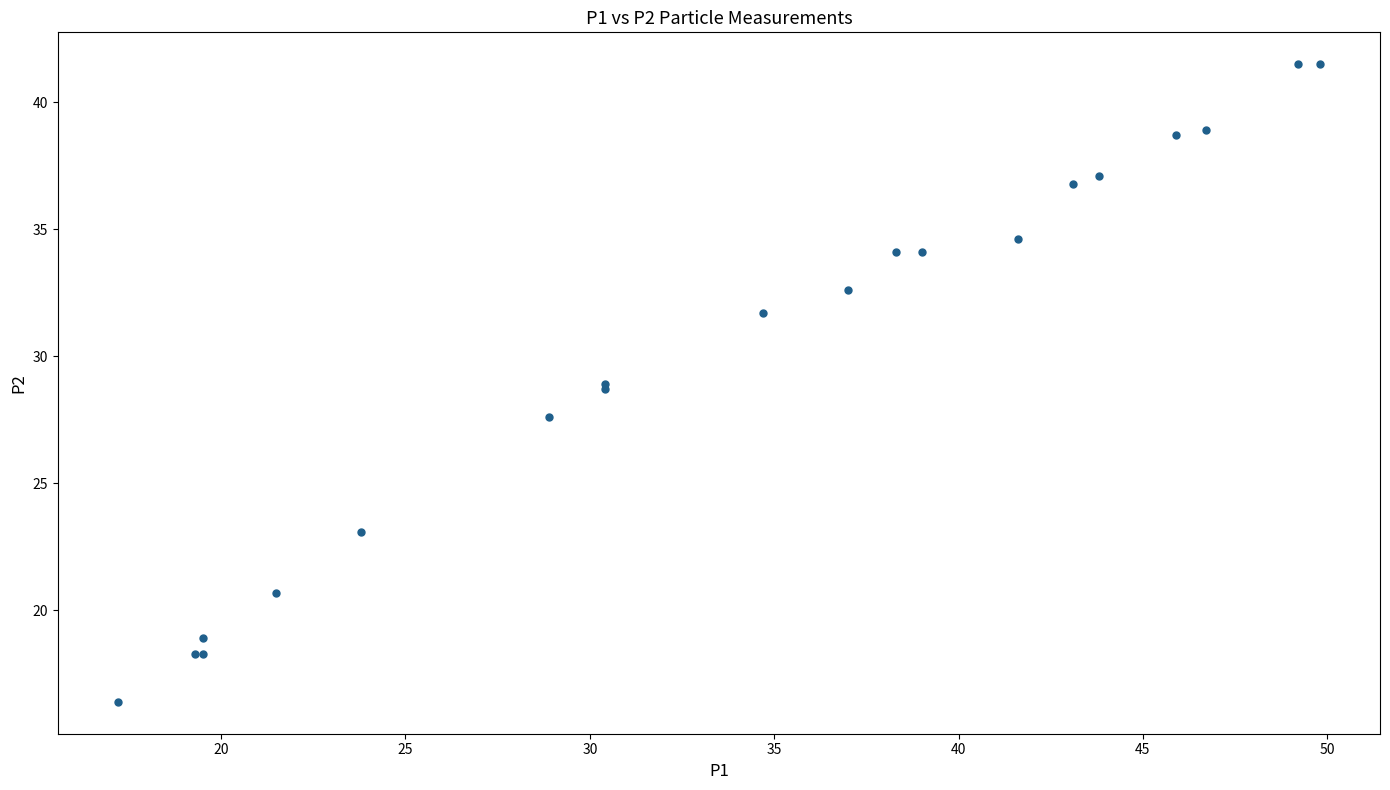

What Y value in the scatter plot is closest to 28?

27.6